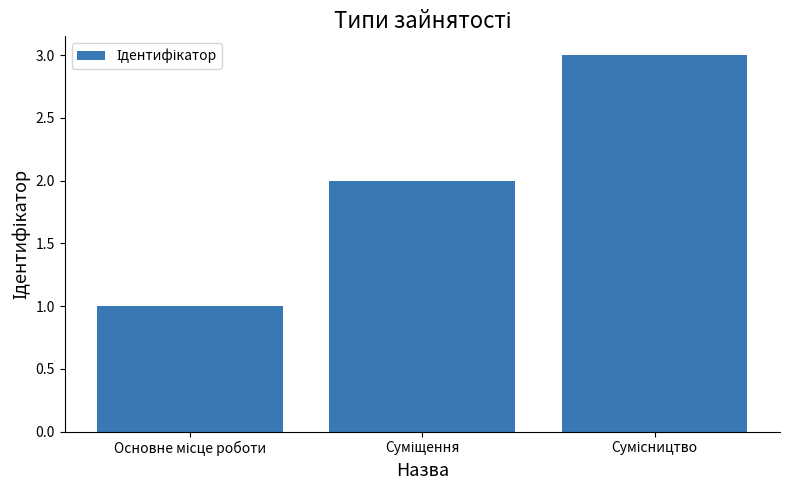

What is the maximum value shown in the chart?

3